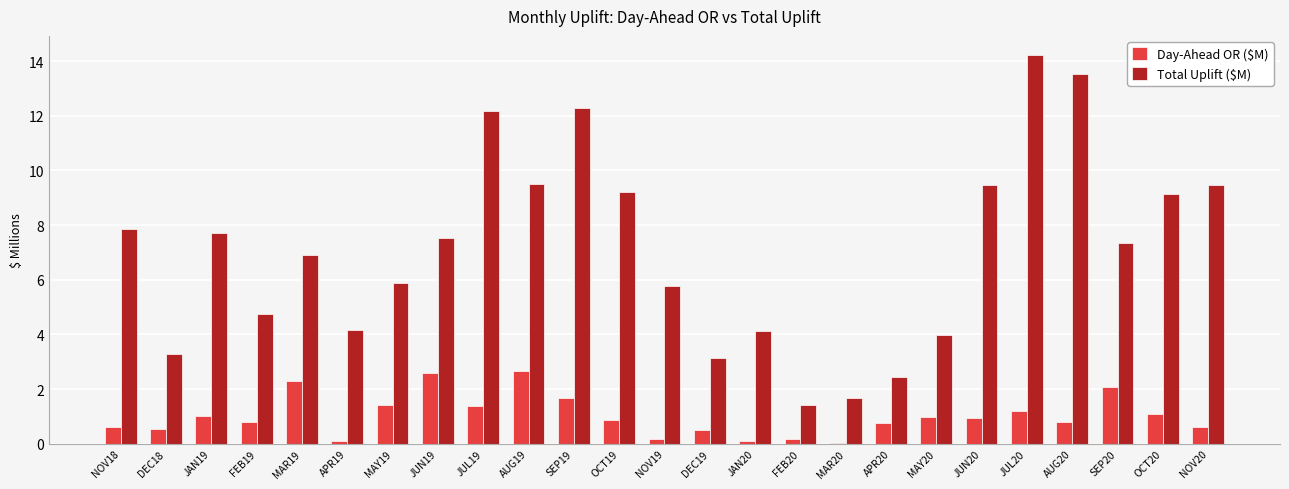

What is the maximum value shown in the chart?

14.2